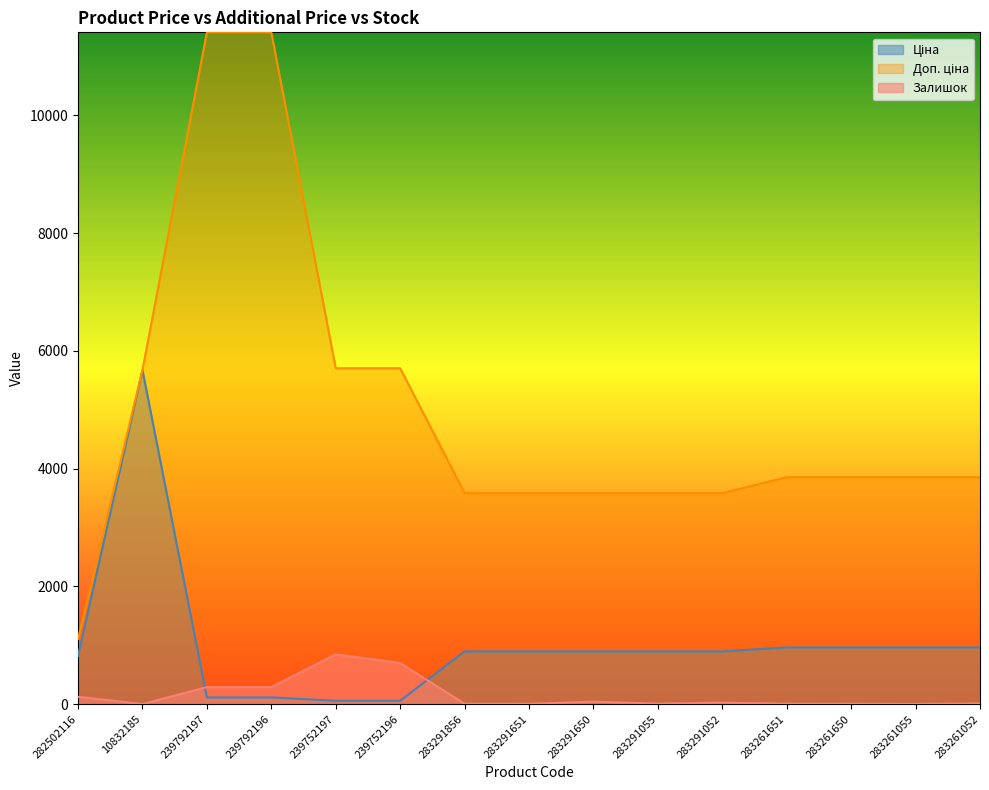

True or false: Доп. ціна and Ціна intersect in this chart.

False